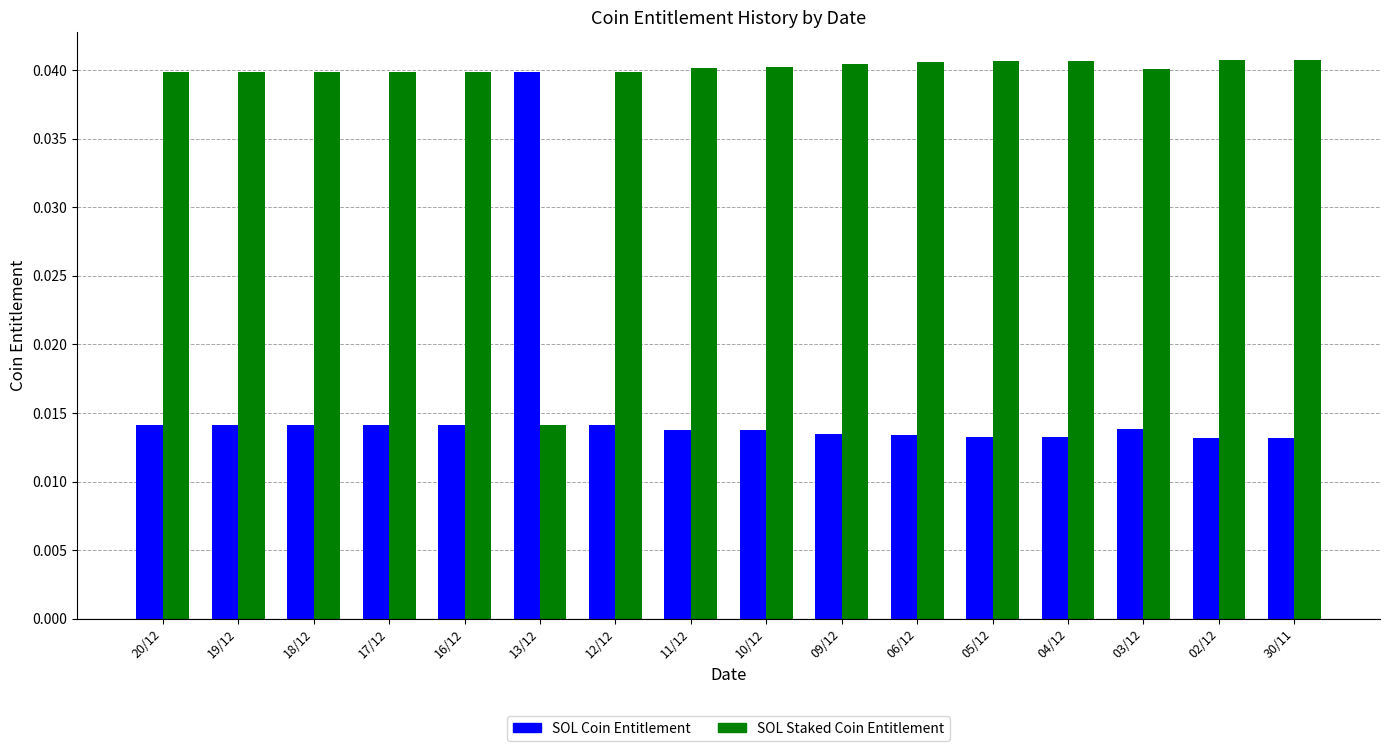

How many bars are there in each group?

2